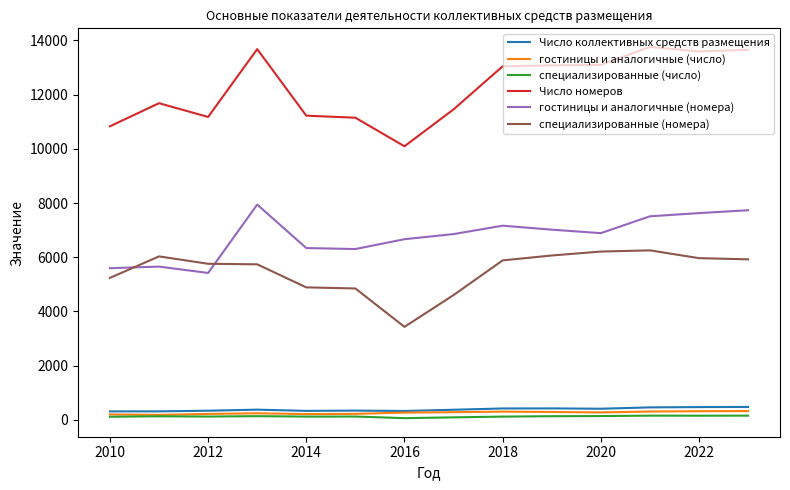

Which series has the widest spread of values?

Число номеров